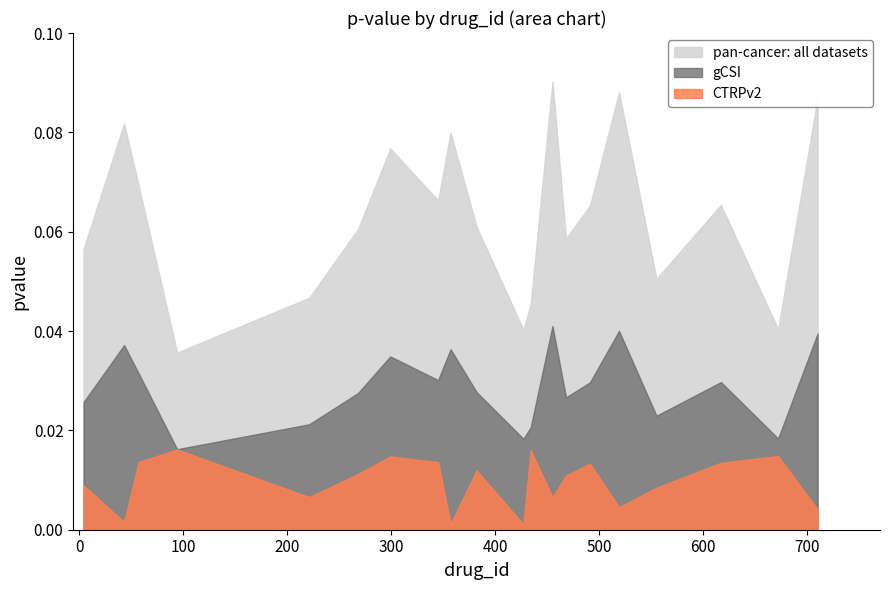

True or false: pan-cancer (all) and gCSI intersect in this chart.

False